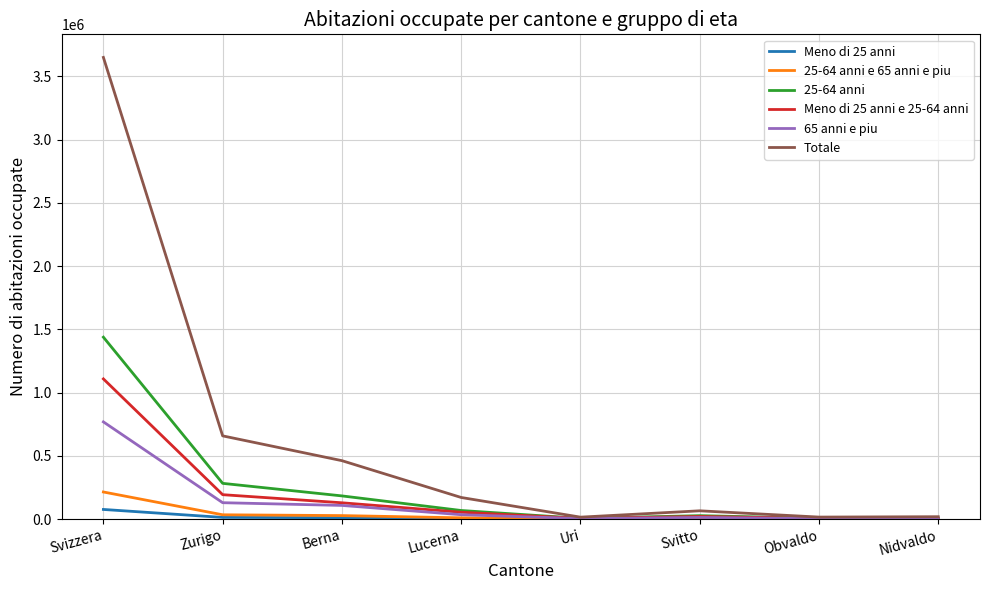

Which series has the largest range (max minus min)?

Totale